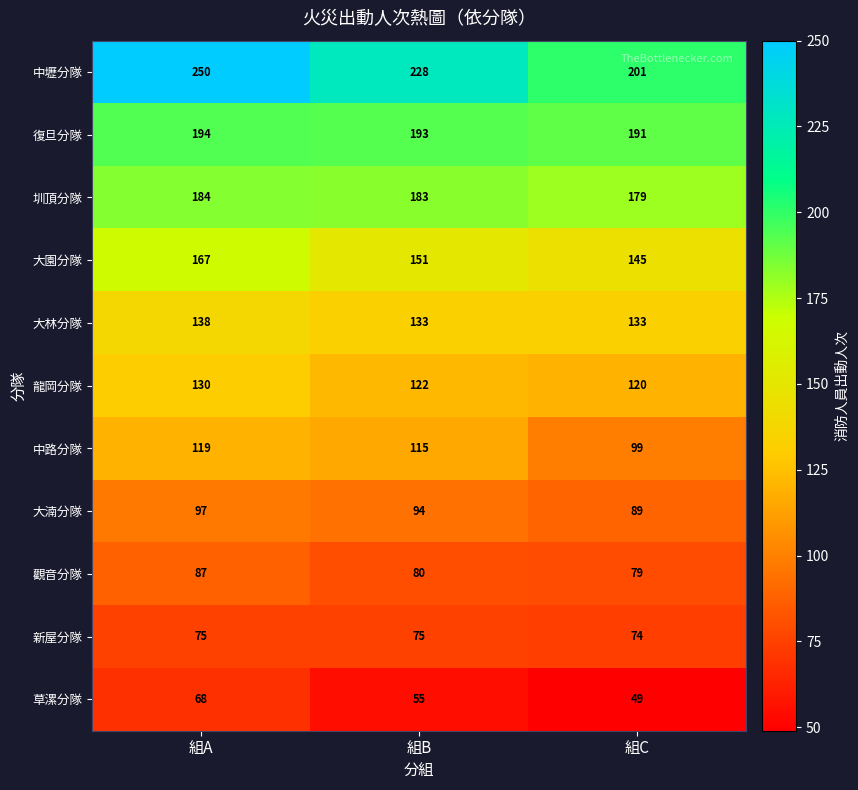

True or false: 圳頂分隊 has a value of 183 at 組B.

True